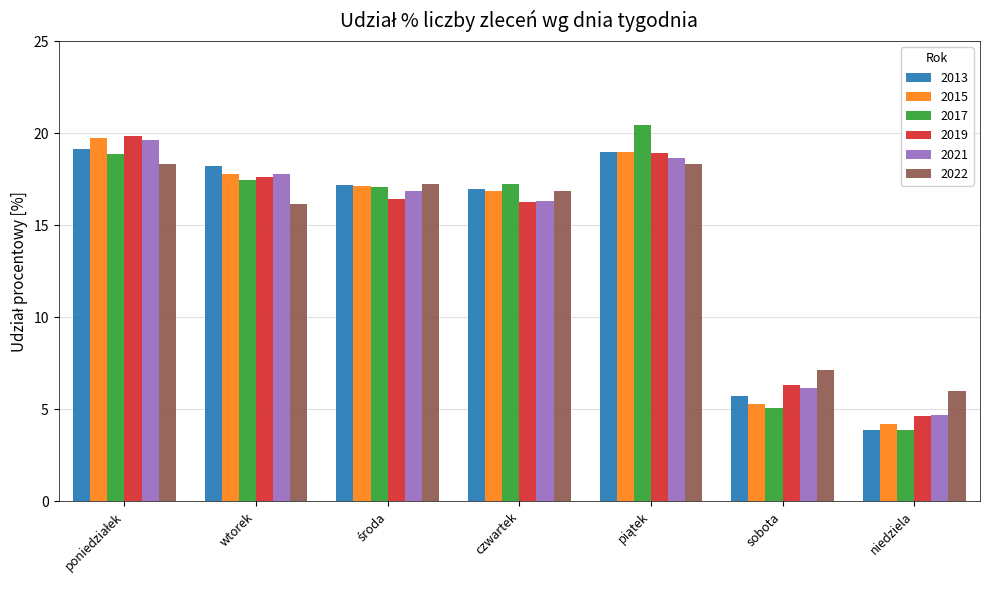

At which category does the chart reach its minimum across all series?

niedziela